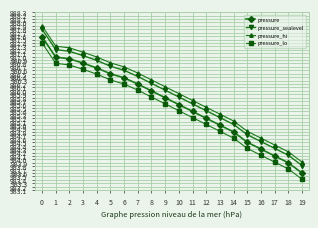

Which series has the largest range (max minus min)?

pressure